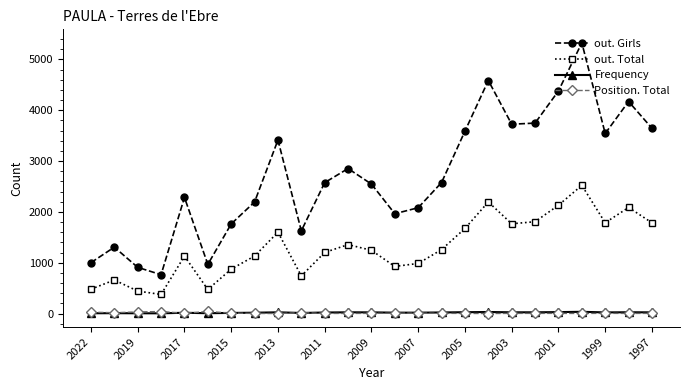

Is this an area chart (filled region under the line)?

No